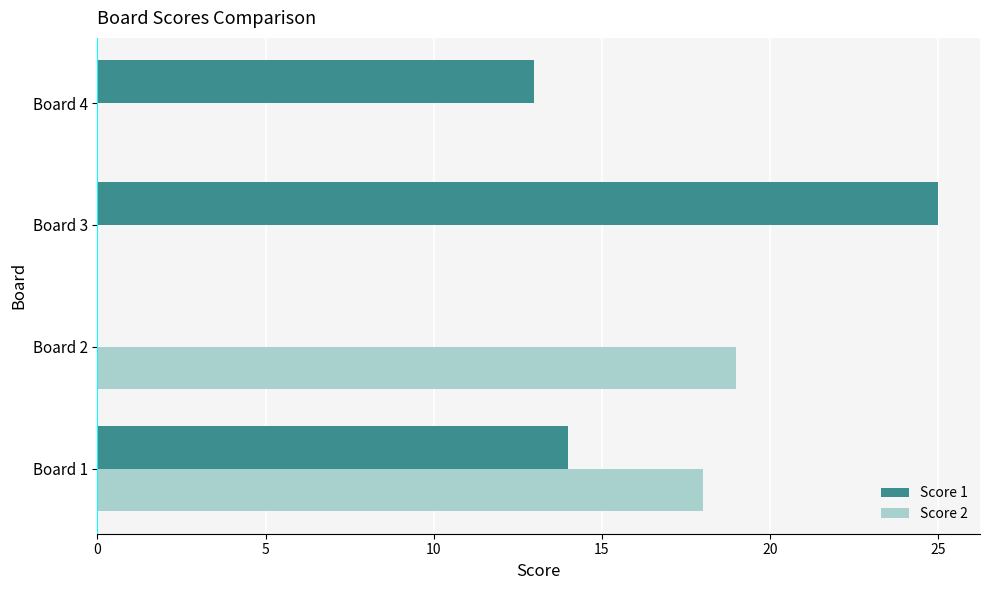

How many values in Score 1 are above zero?

3